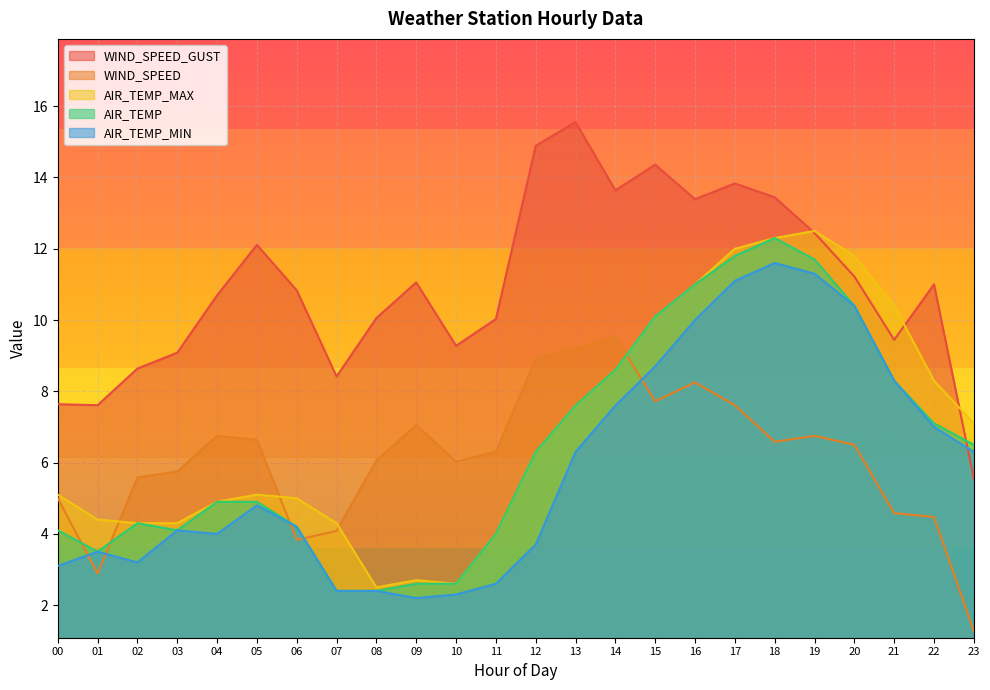

At which category is the sum across all series the highest?

17